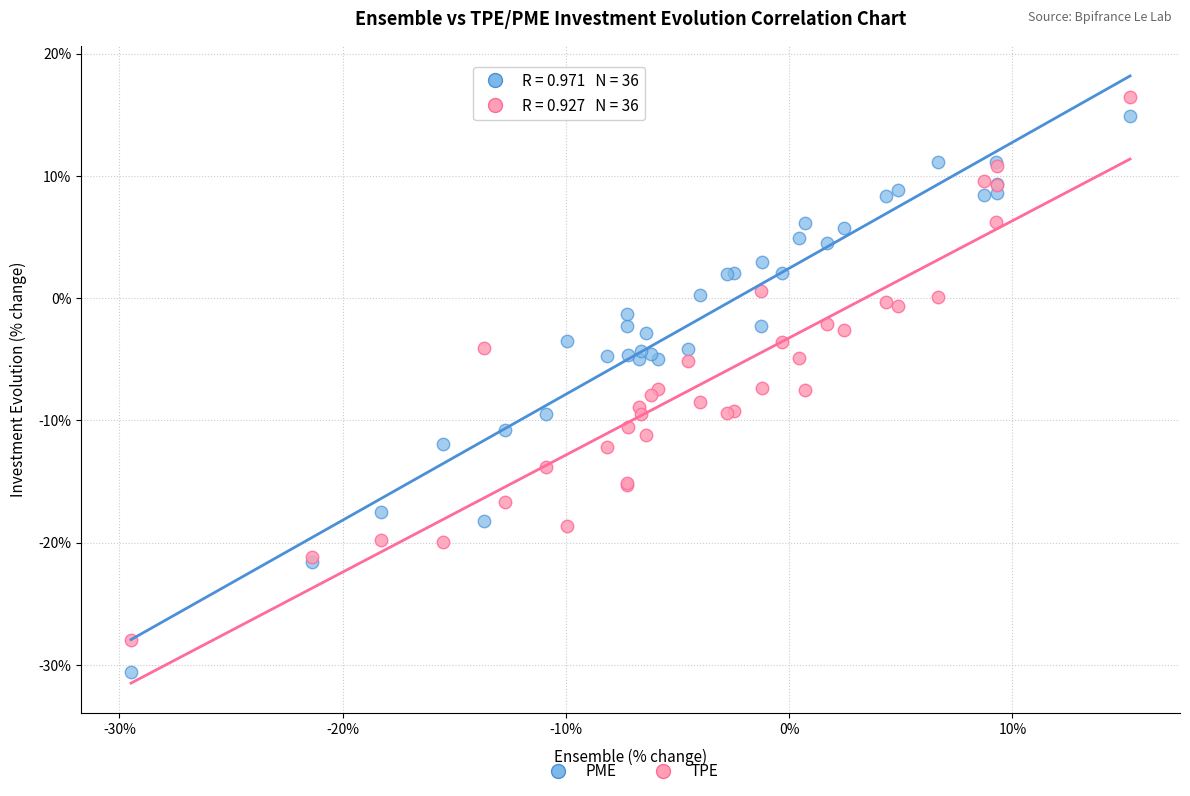

Which series contains the lowest Y value?

PME